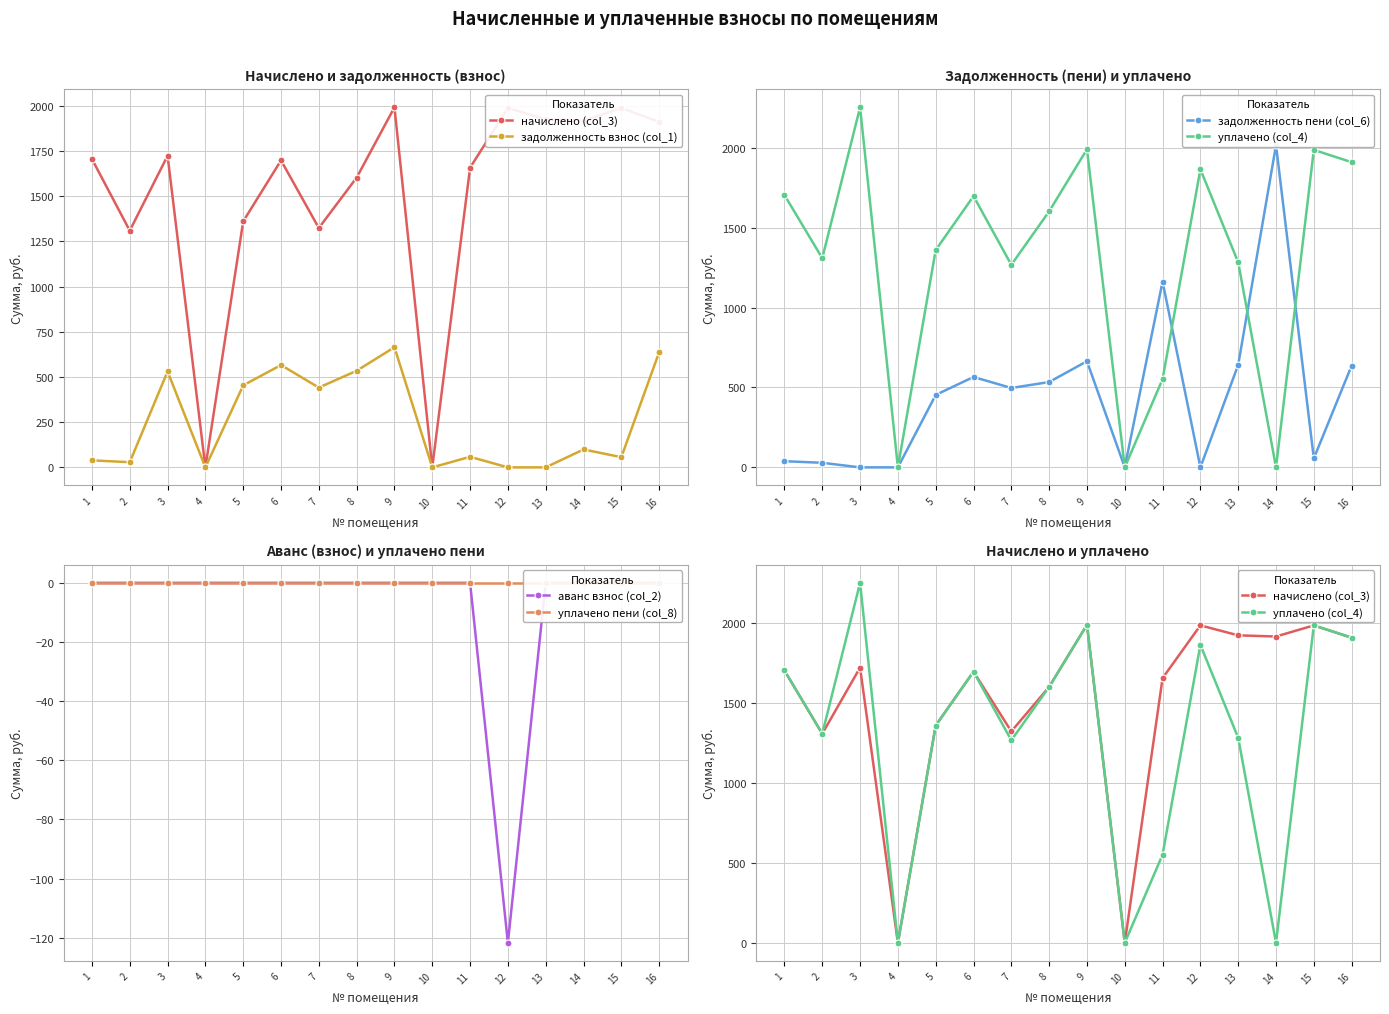

True or false: уплачено пени (col_8) and начислено (col_3) cross at least once.

False